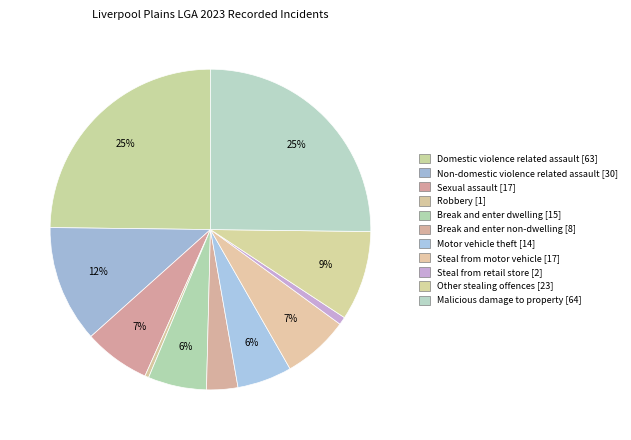

Rank the categories by value from lowest to highest.

Robbery, Steal from retail store, Break and enter non-dwelling, Motor vehicle theft, Break and enter dwelling, Sexual assault, Steal from motor vehicle, Other stealing offences, Non-domestic violence related assault, Domestic violence related assault, Malicious damage to property